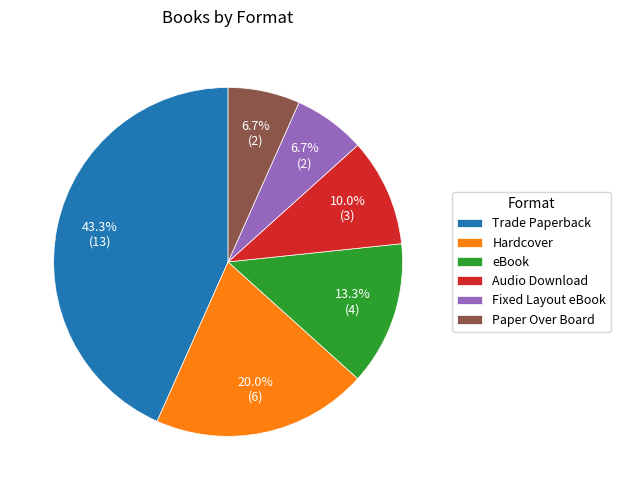

How much of the chart is everything except Trade Paperback?

56.7%